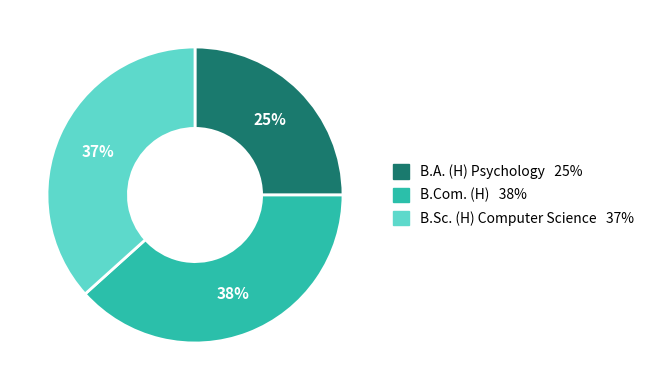

Combined, do B.A. (H) Psychology and B.Com. (H) account for over 50%?

Yes